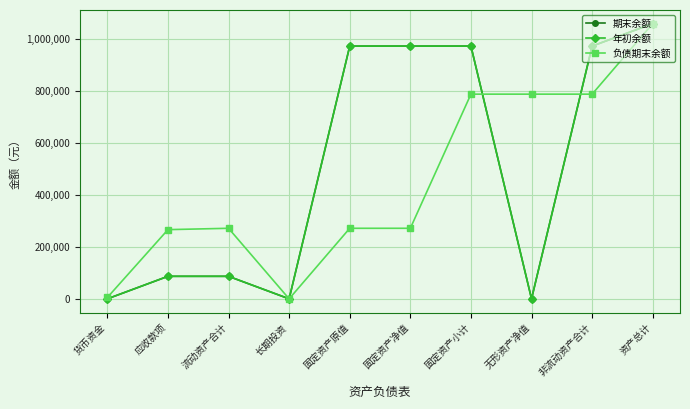

Does the chart have visible grid lines?

Yes